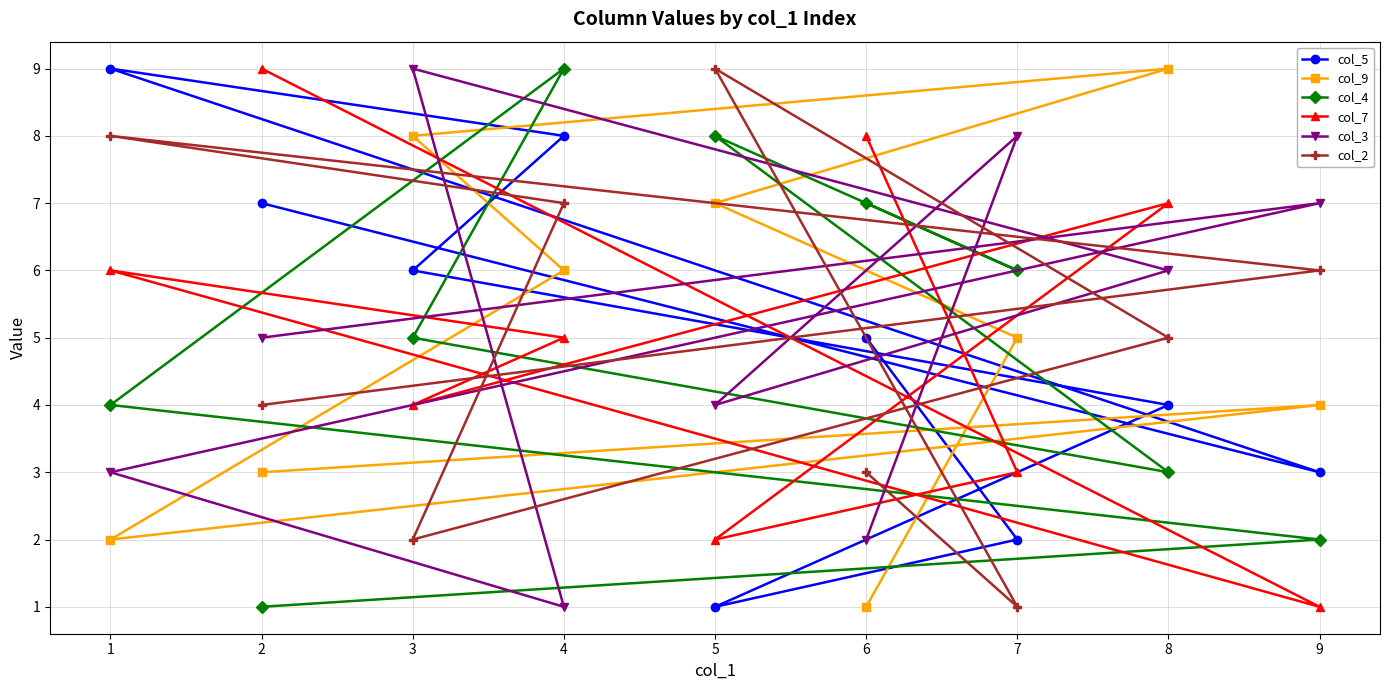

Rank the series at 3 from lowest to highest value.

col_2, col_7, col_4, col_5, col_9, col_3